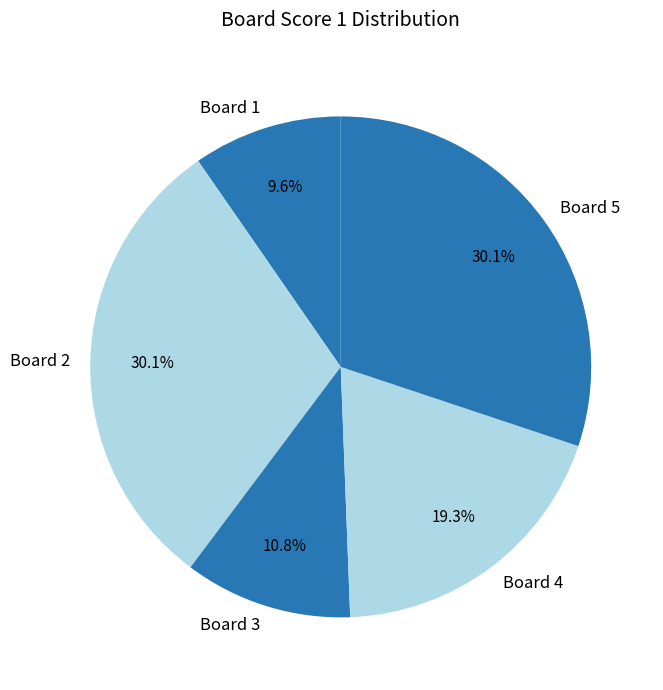

Does any single category account for the majority?

No